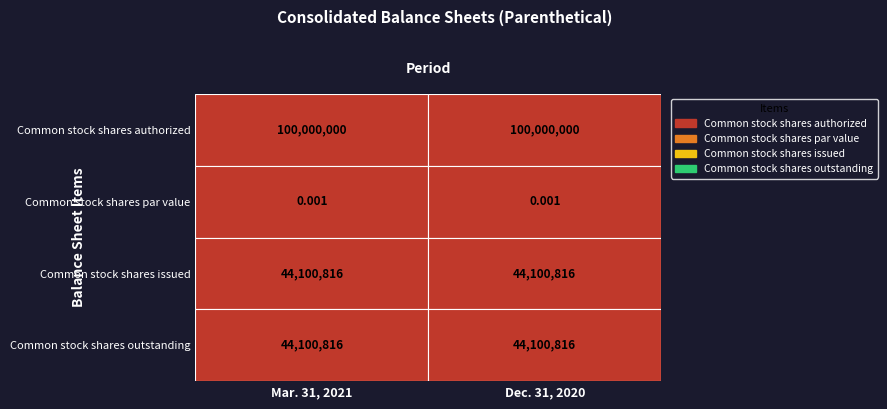

Is the value of Common stock shares outstanding at Mar. 31, 2021 greater than the value of Common stock shares par value at Dec. 31, 2020?

Yes